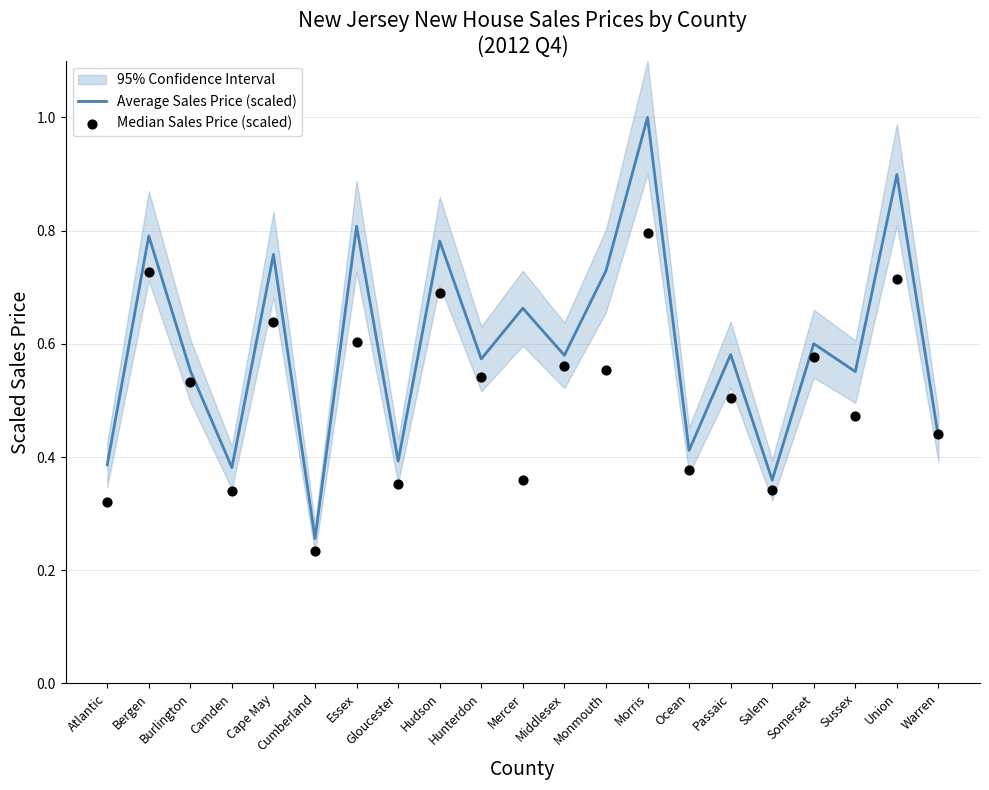

Which series has the largest Y range (max minus min)?

Average Sales Price (scaled)